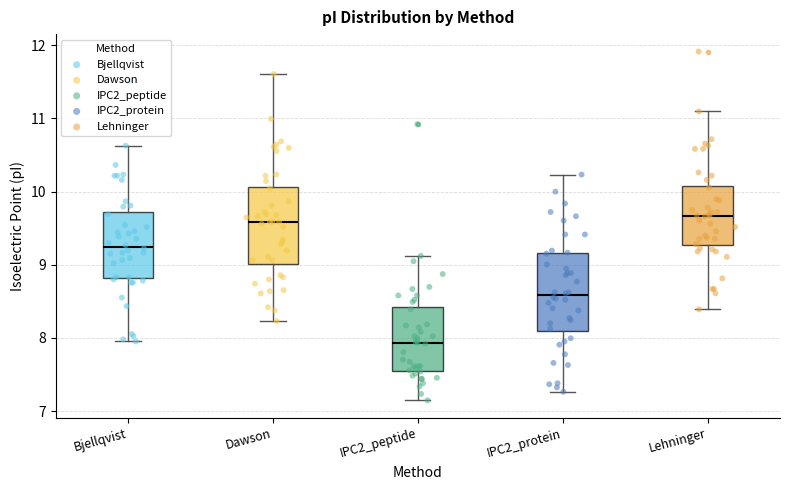

Which box's median line is the lowest?

IPC2_peptide